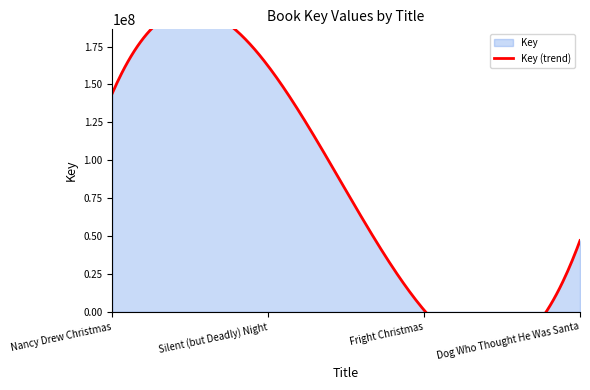

Rank the categories by value from lowest to highest.

Fright Christmas, Dog Who Thought He Was Santa, Nancy Drew Christmas, Silent (but Deadly) Night